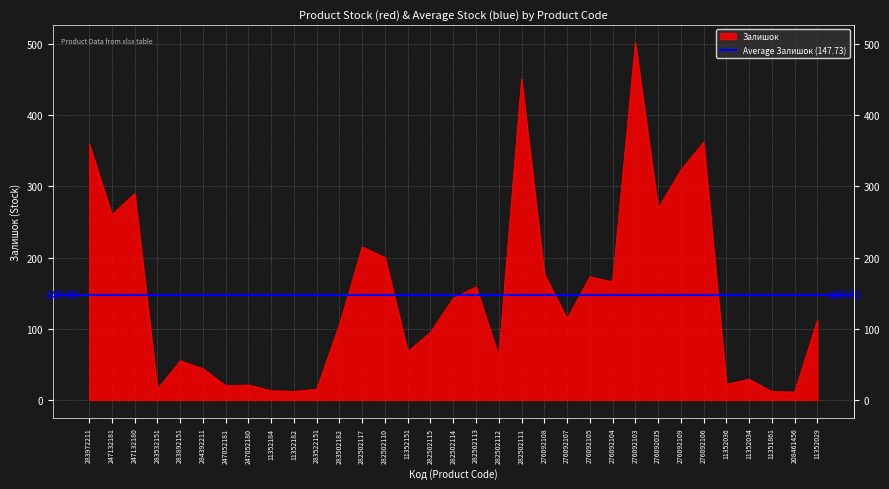

How many data points are less than 112?

16